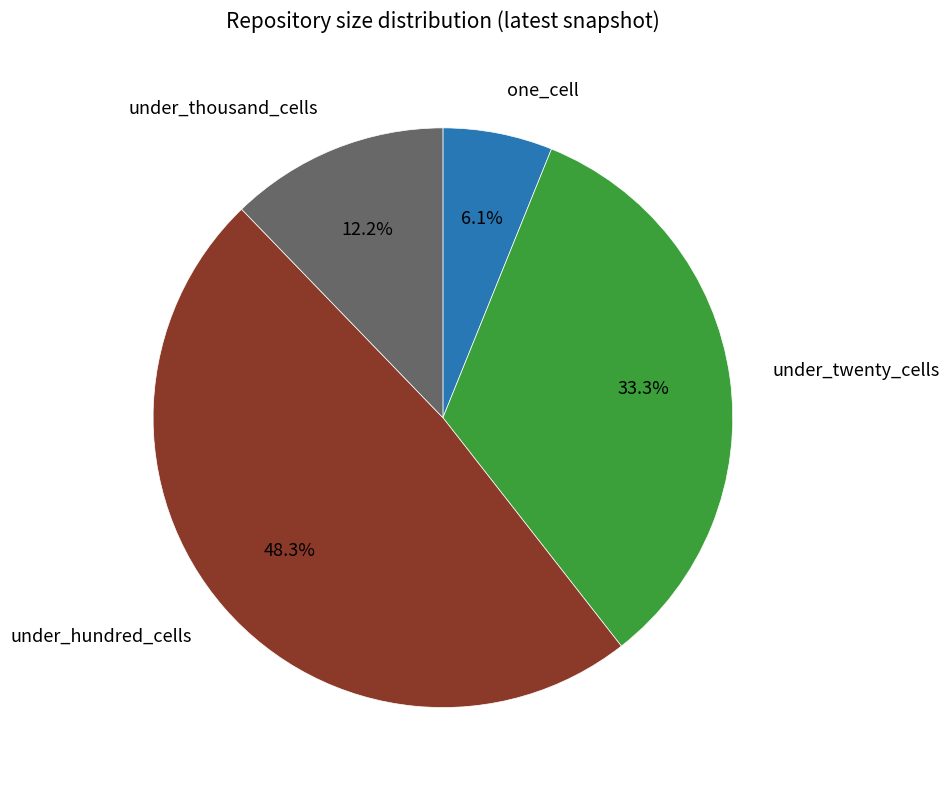

Is there any slice that represents more than half of the pie?

No